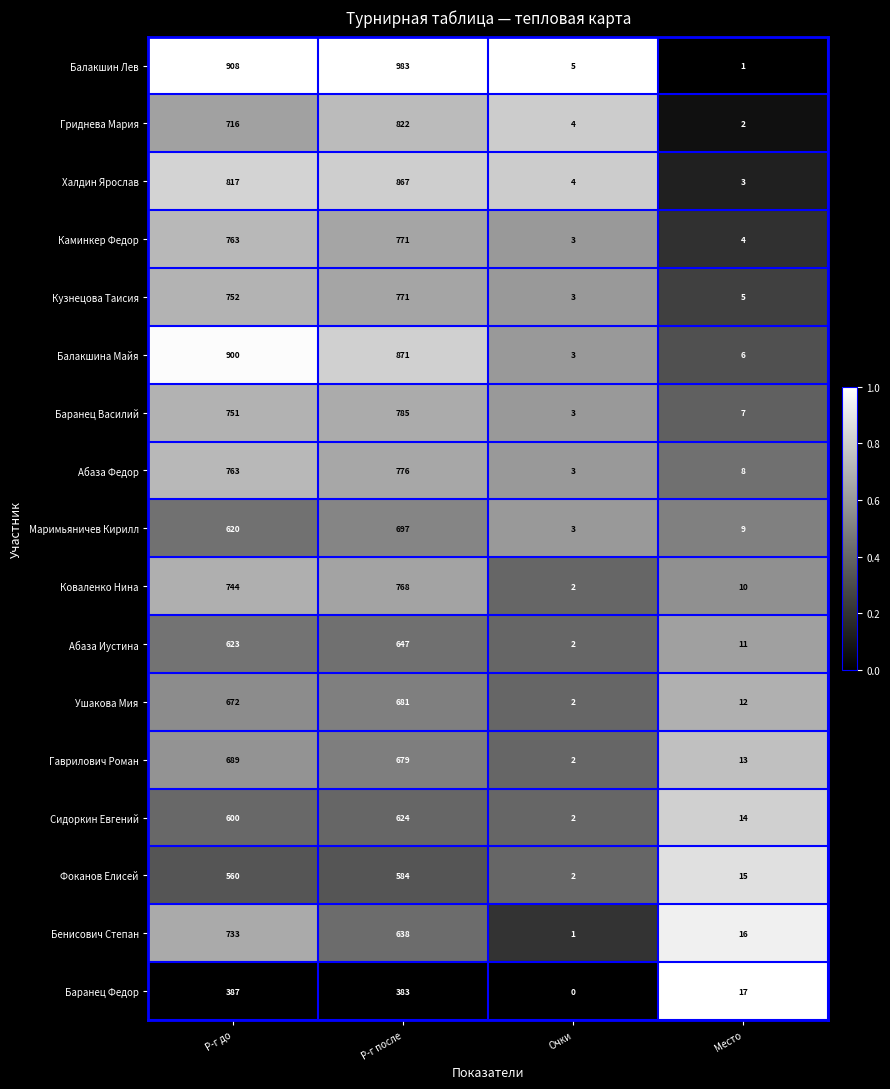

What is the difference between the highest and lowest values at Место?

16